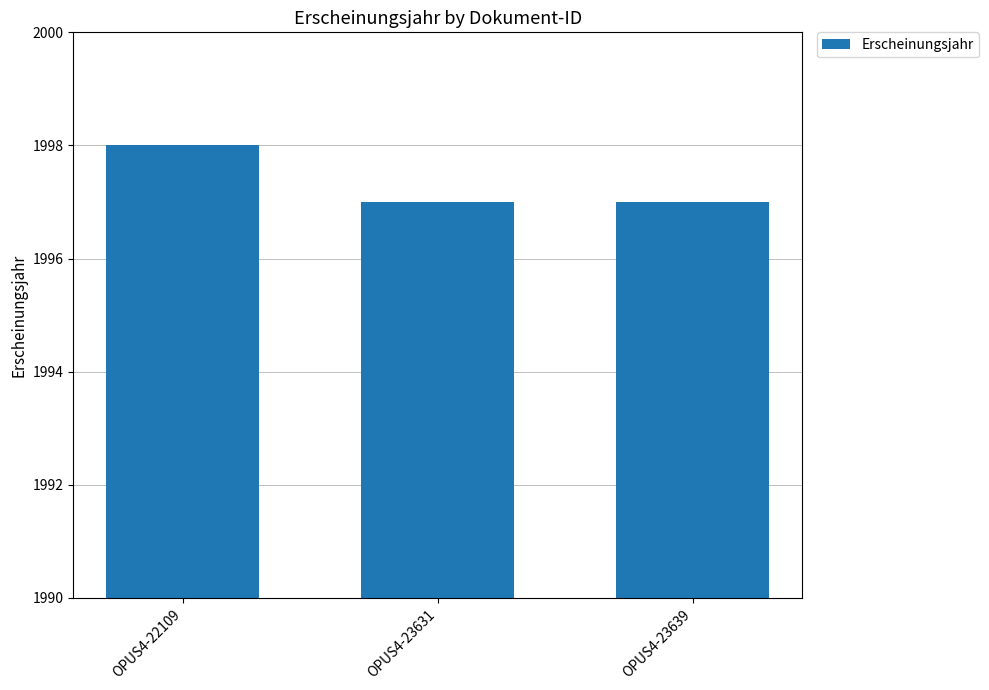

What is the sum of all values?

5992